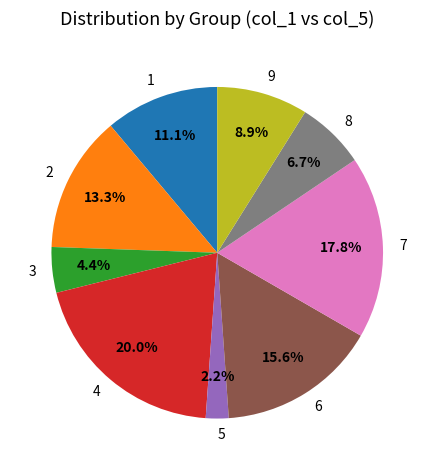

What percentage is the 9 slice, to the nearest percent?

9%